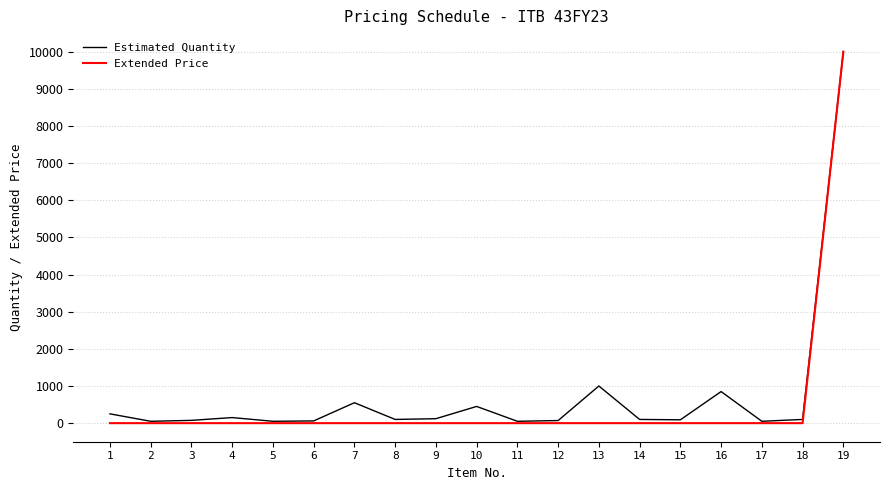

What are all the series names shown in the legend?

Estimated Quantity, Extended Price